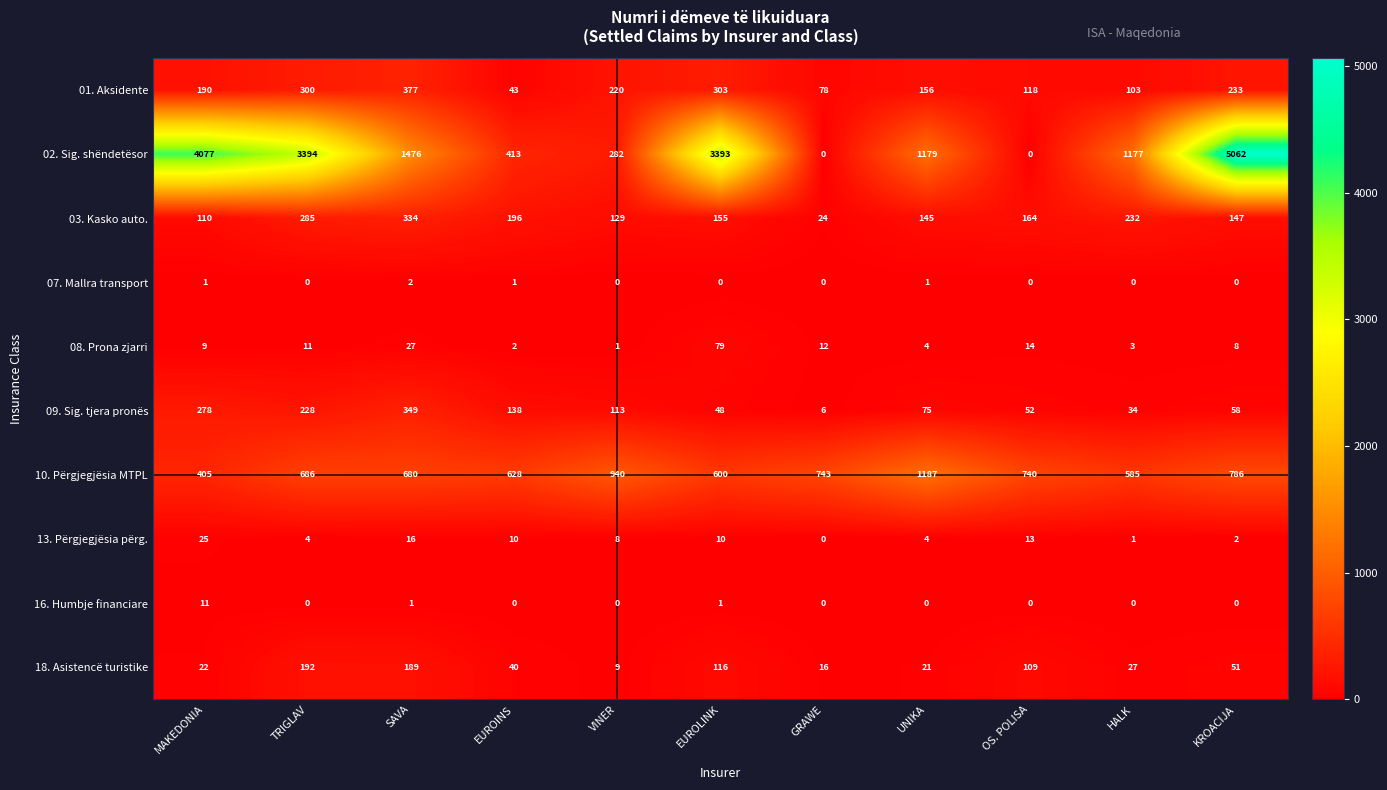

At which label is 01. Aksidente closest to 210?

VINER